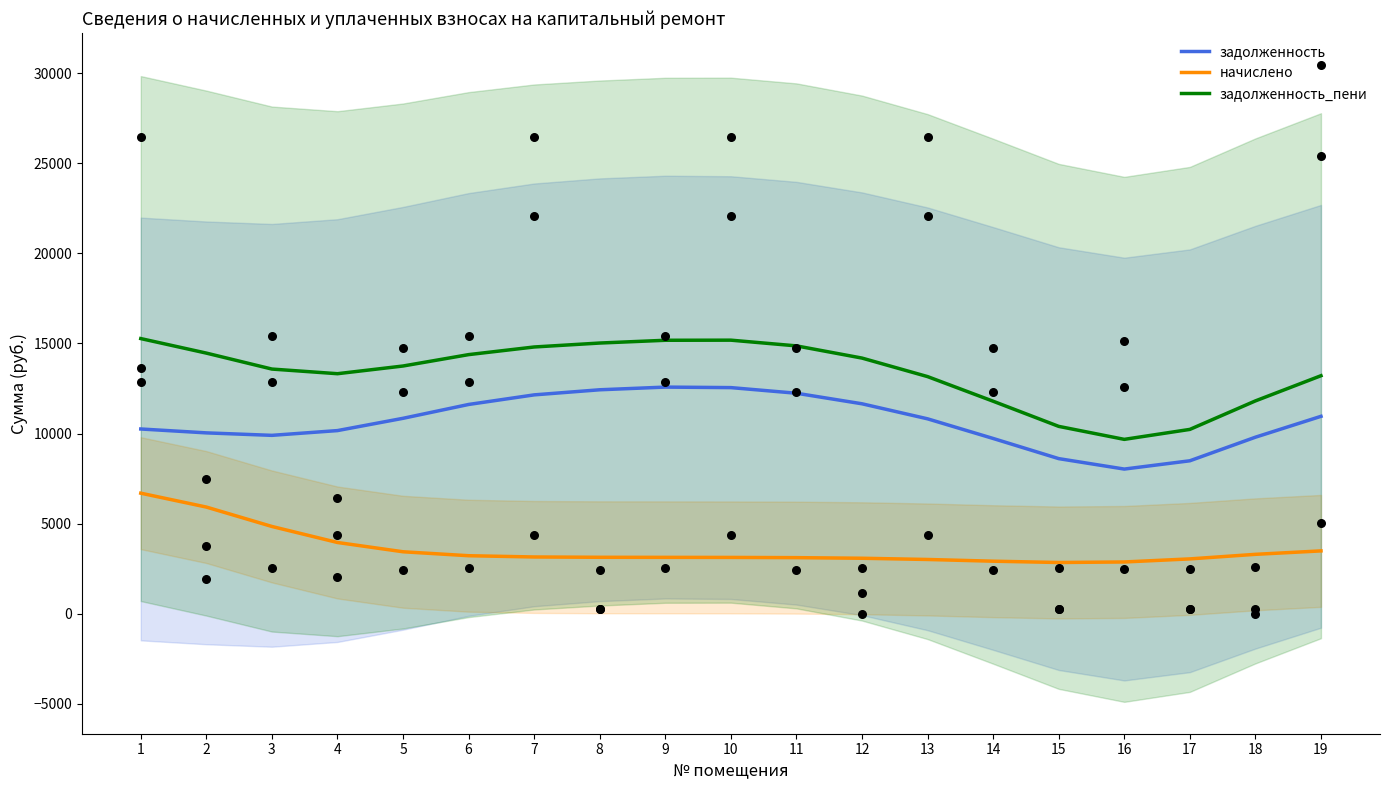

Which series contains the highest Y value?

задолженность_пени